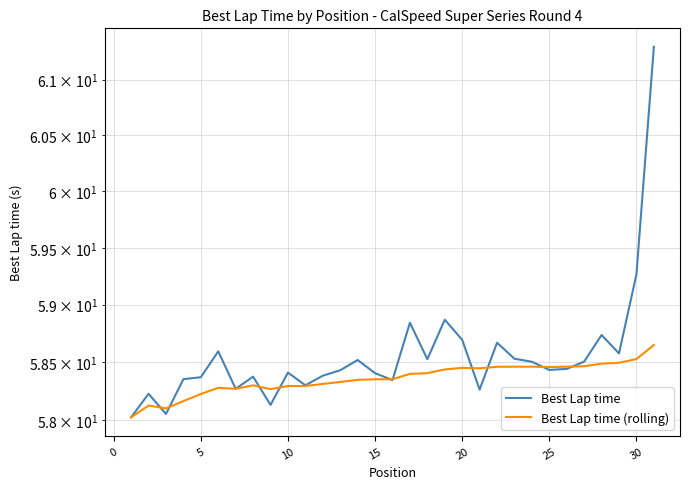

What is the approximate value of Best Lap time (rolling) at 10?

58.3